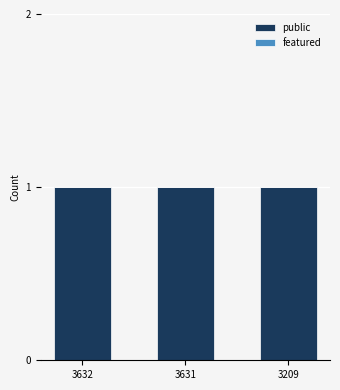

Are the bars grouped side by side (vs. stacked)?

Yes